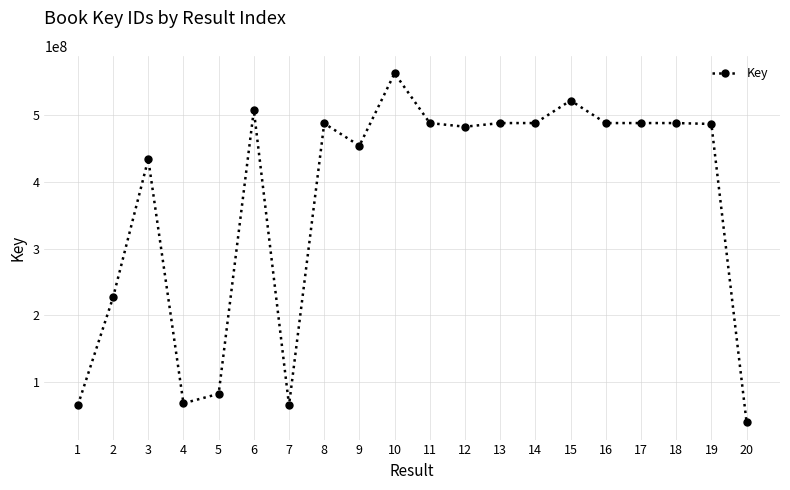

Between 1 and 6, which is larger?

6